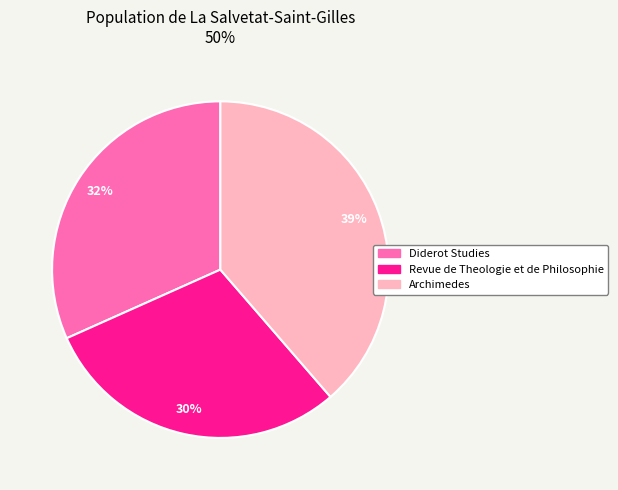

Is the sum of Revue de Theologie et de Philosophie and Archimedes greater than half?

Yes